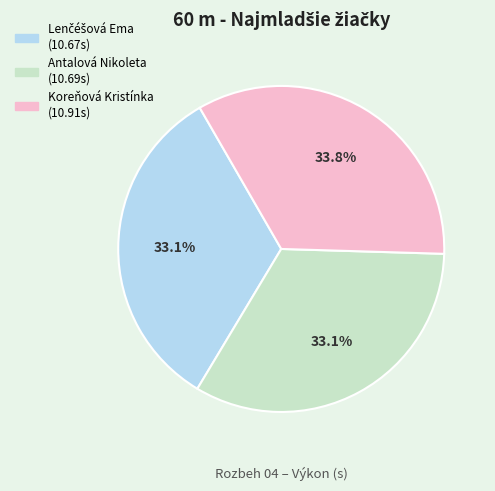

How many segments does this pie chart have?

3